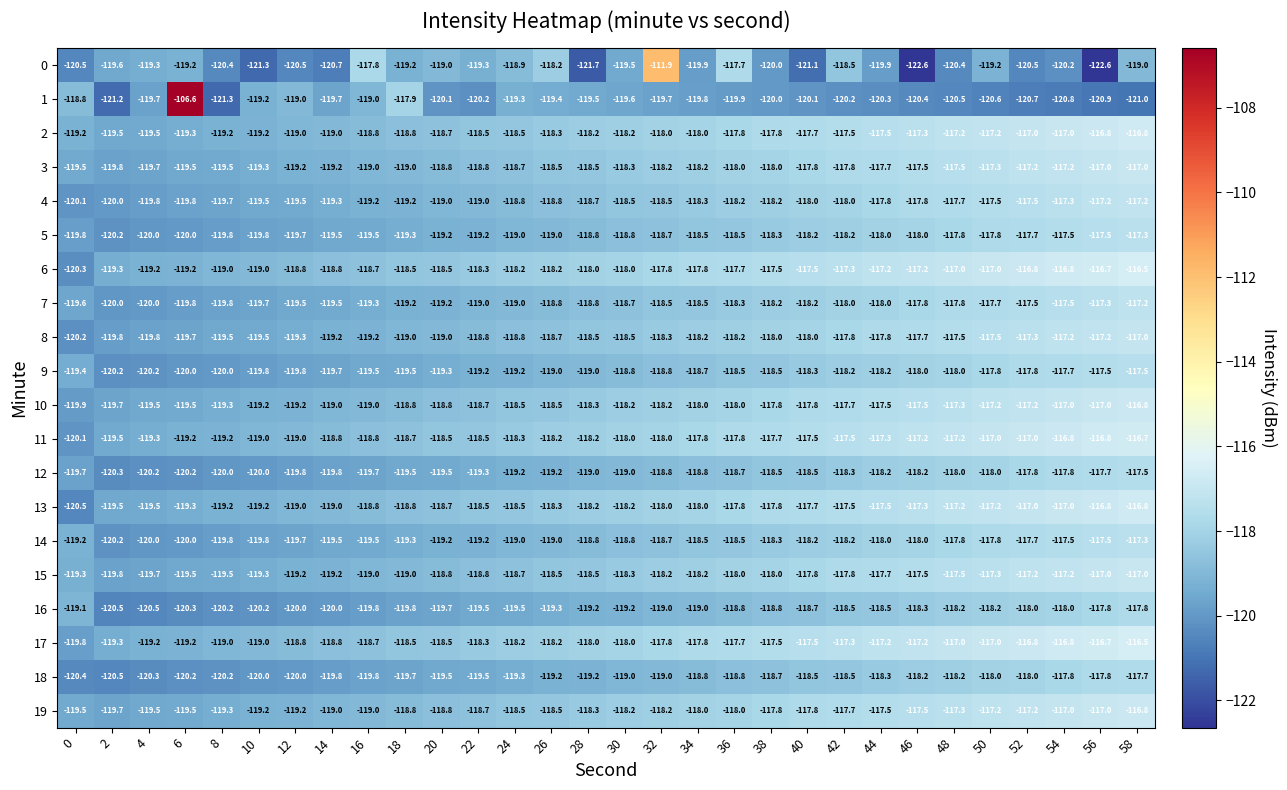

What is the average value of the 17 series?

-118.0